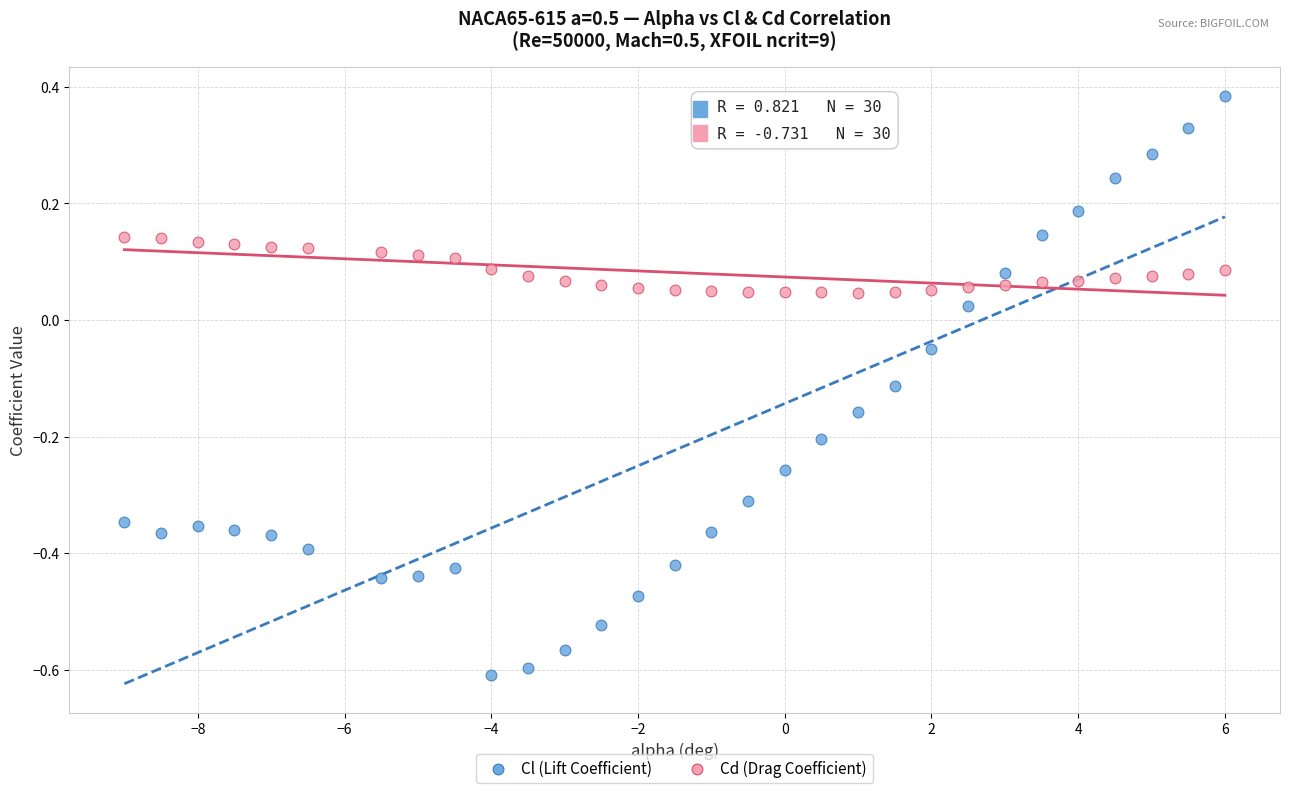

Which series reaches the minimum Y coordinate?

Cl (Lift Coefficient)